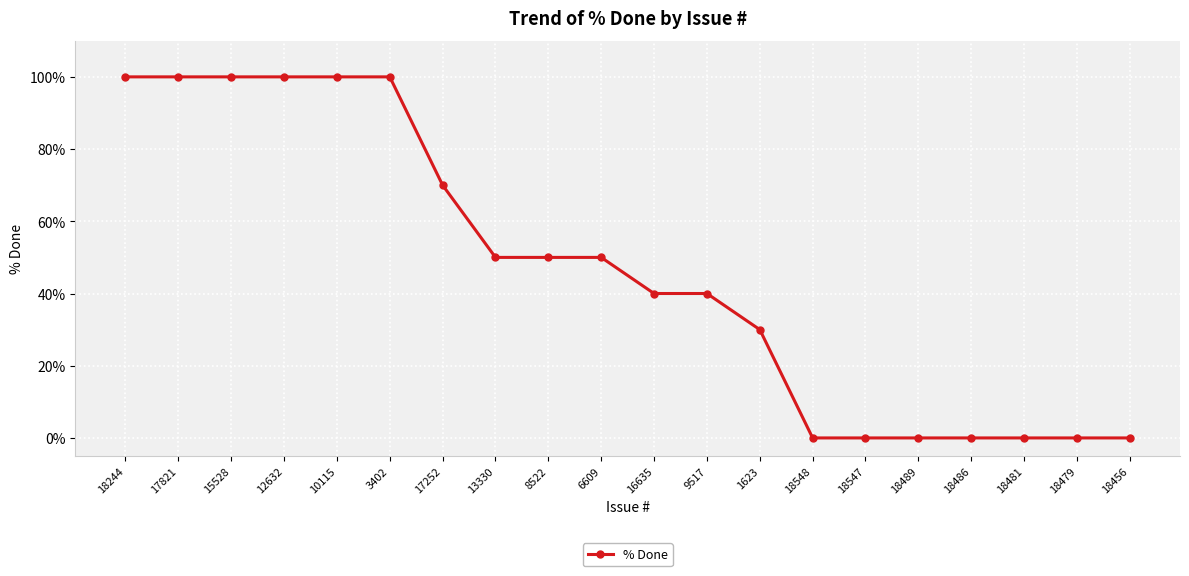

What is the sum of the values at 18489 and 6609?

50